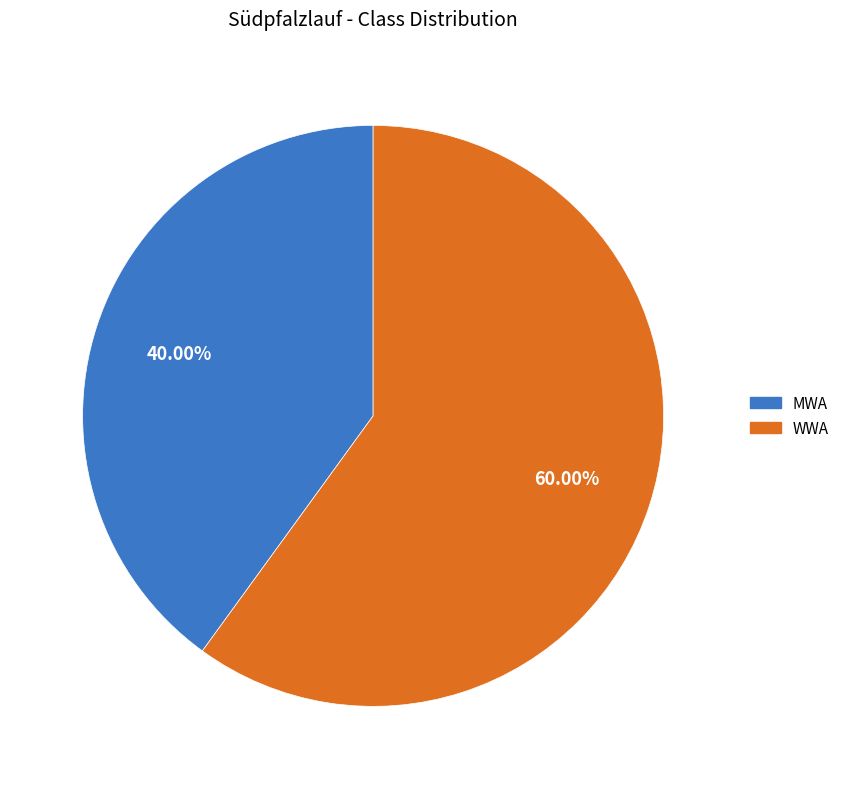

To the nearest percent, what percentage of the pie is MWA?

40%